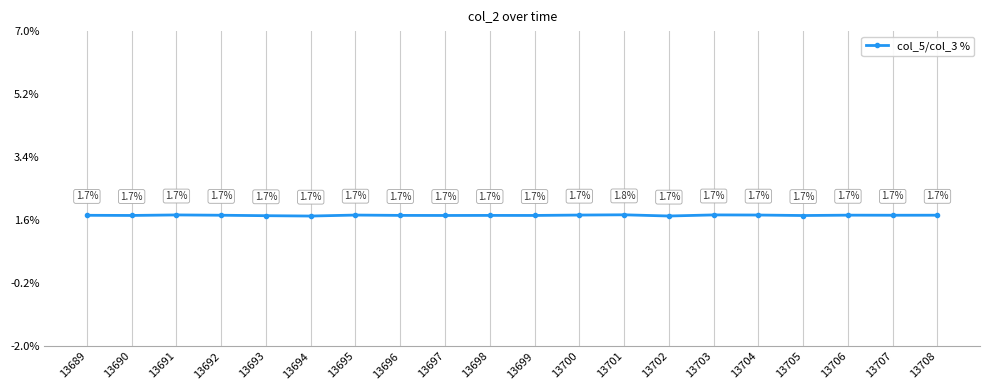

How many points are lower than both their immediate neighbors (excluding endpoints)?

7